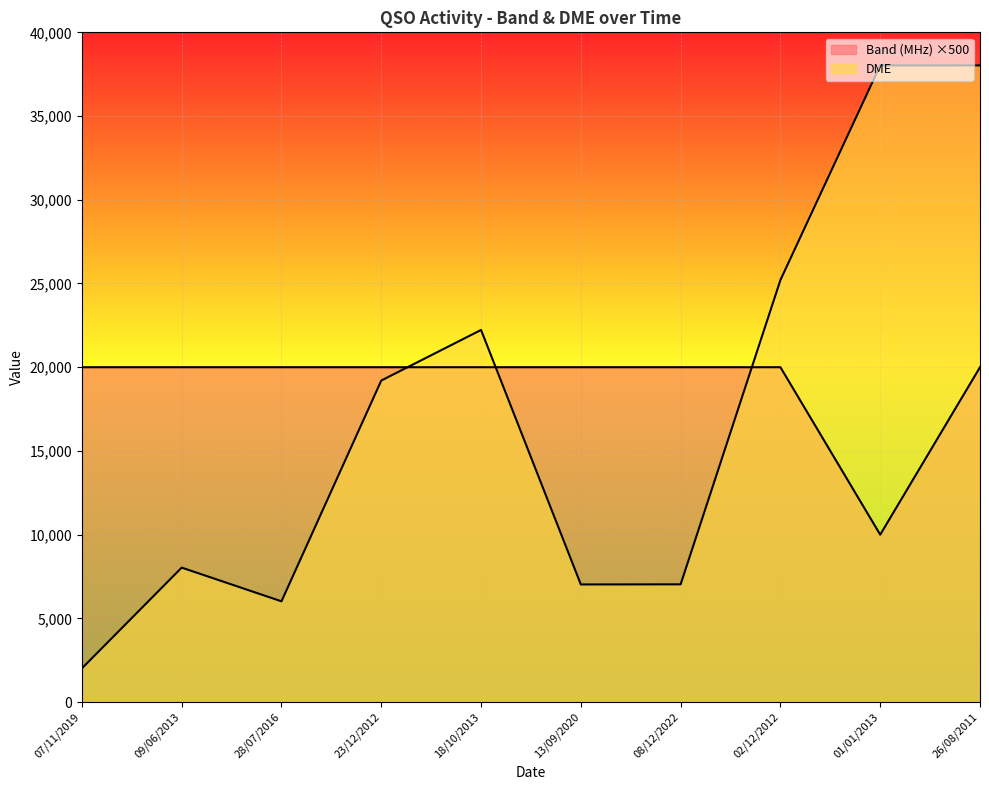

How many intersections are there between Band (MHz) and DME?

3